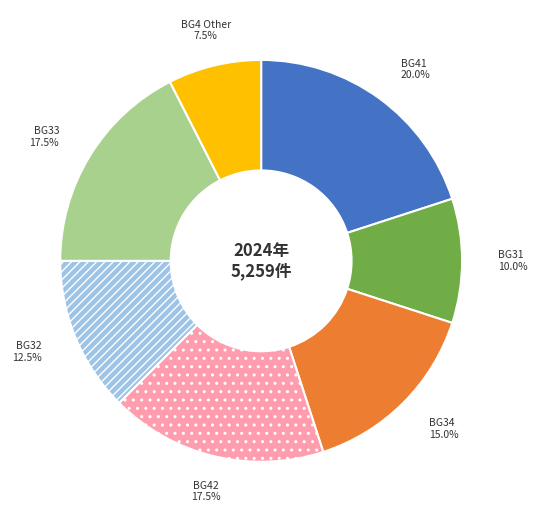

Is BG41 the majority of the pie?

No